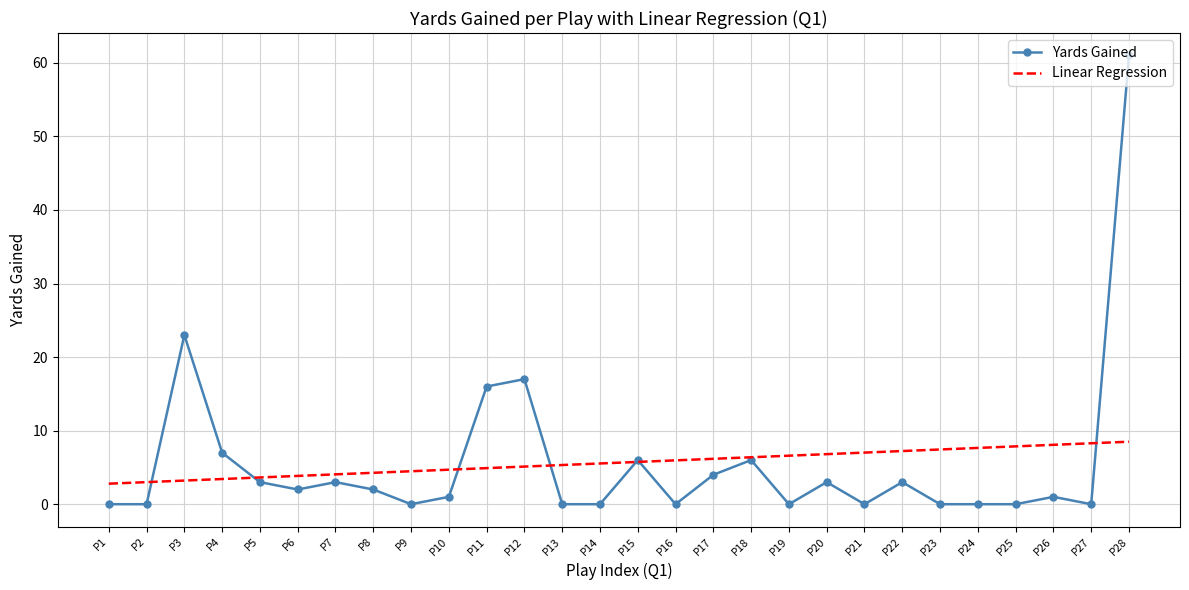

Which label corresponds to the largest value in the chart?

P28